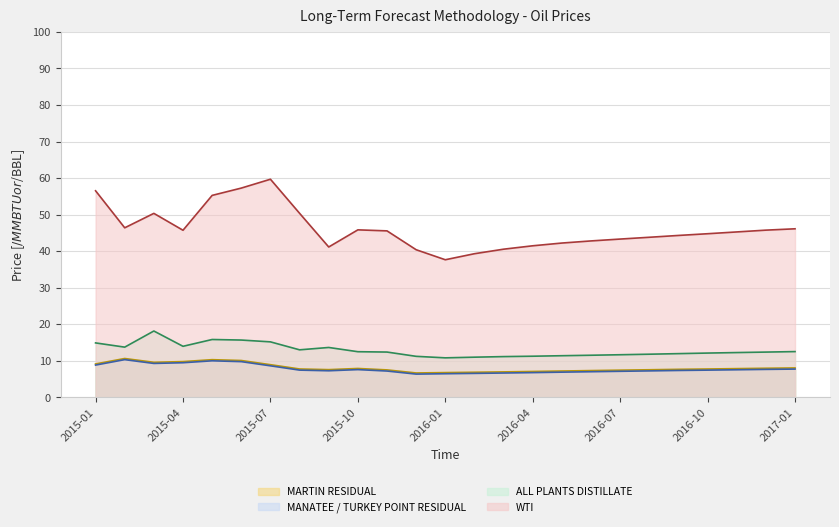

True or false: MARTIN RESIDUAL line and MANATEE / TURKEY POINT RESIDUAL line cross at least once.

False